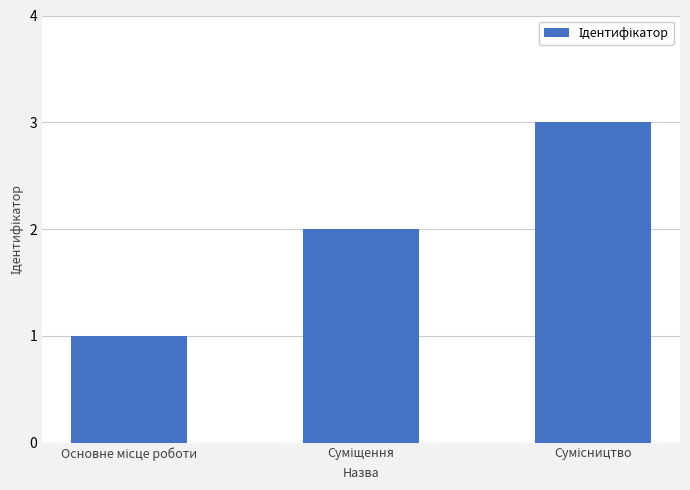

How many values are below 2?

1